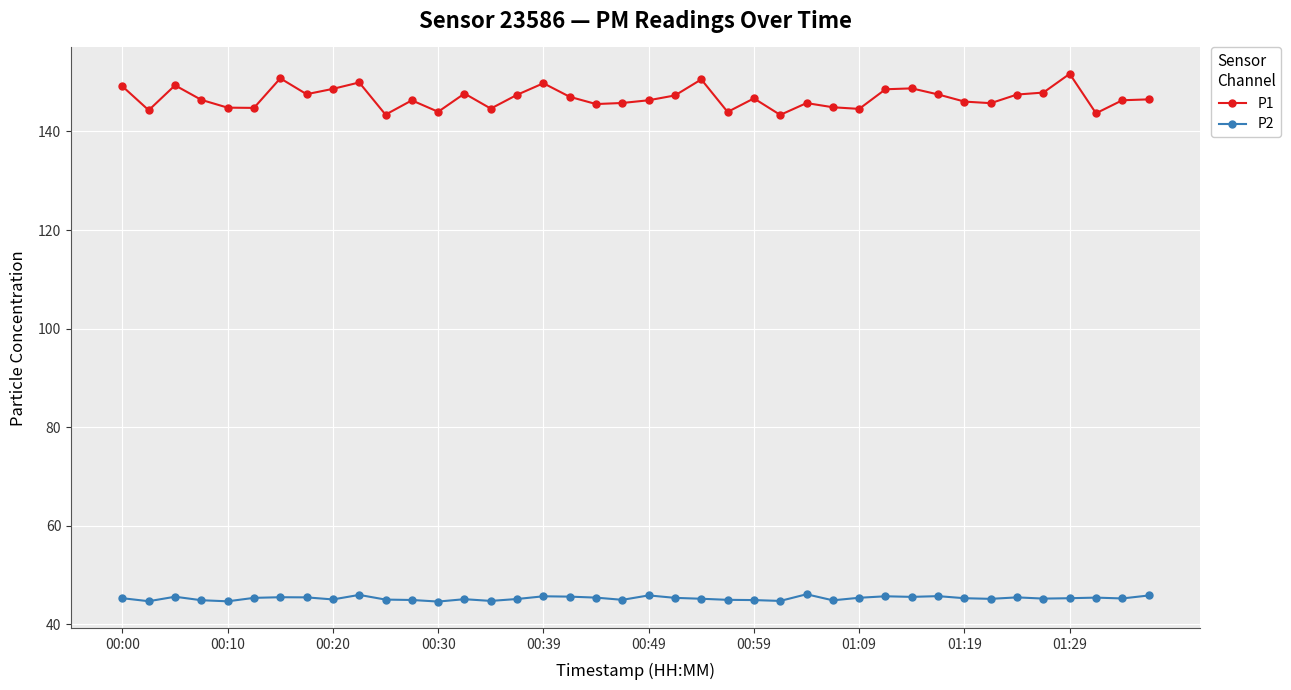

Rank the series by their maximum value, from lowest to highest.

P2, P1